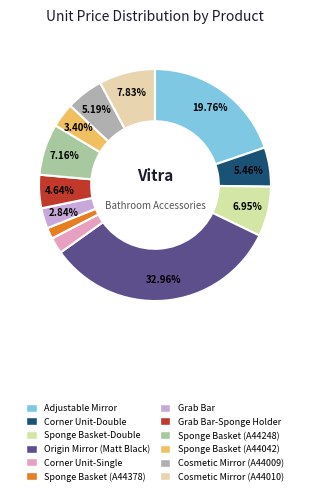

Count the number of slices in the pie.

12